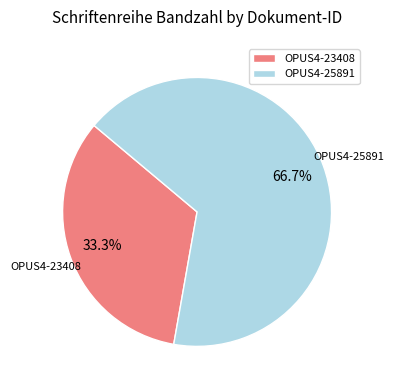

Combined, do OPUS4-25891 and OPUS4-23408 account for over 50%?

Yes